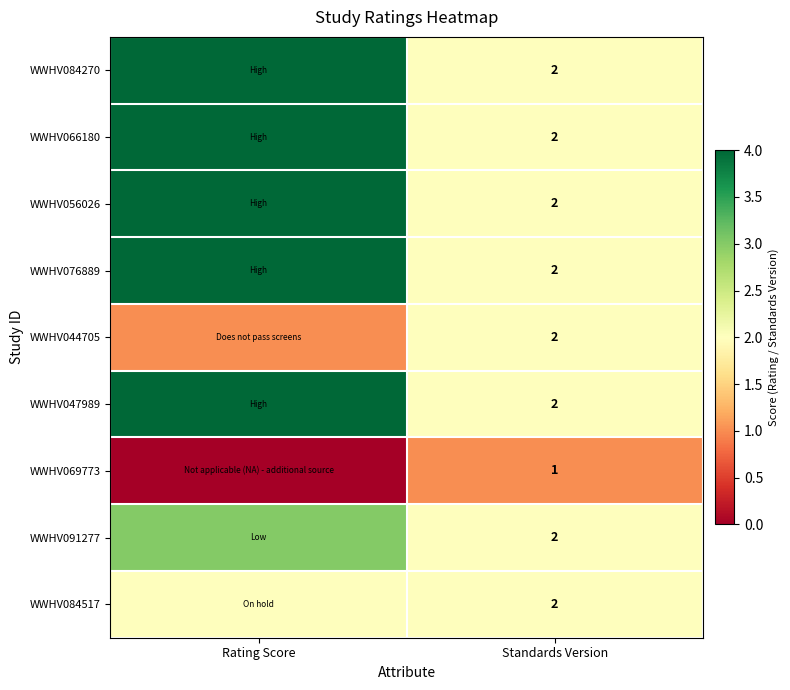

What is the total value across all series at Standards Version?

17